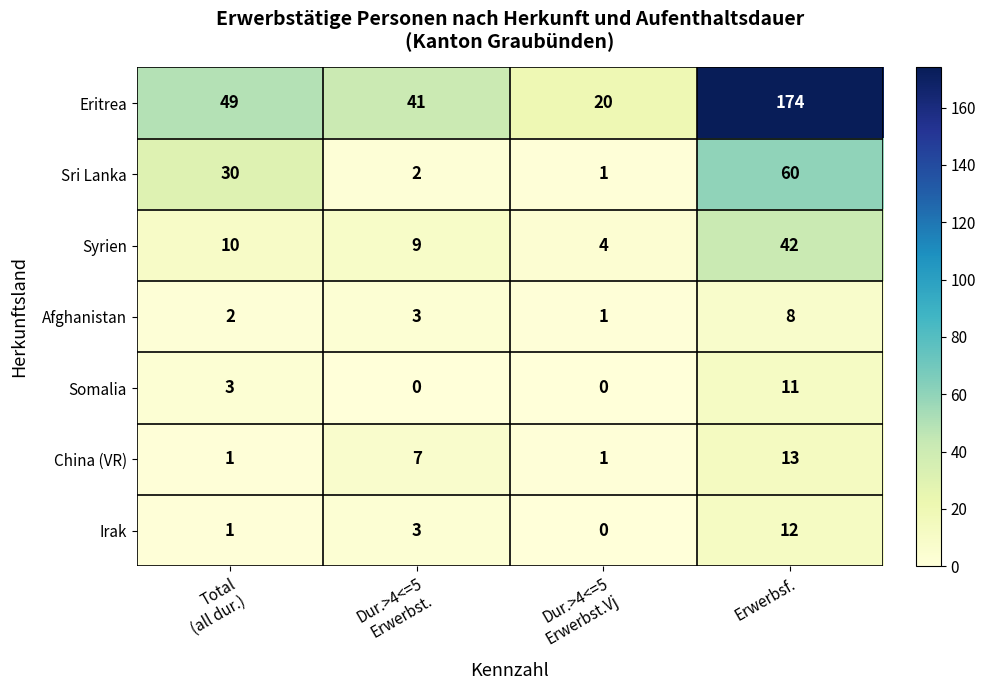

What is the average value of the Somalia series?

4